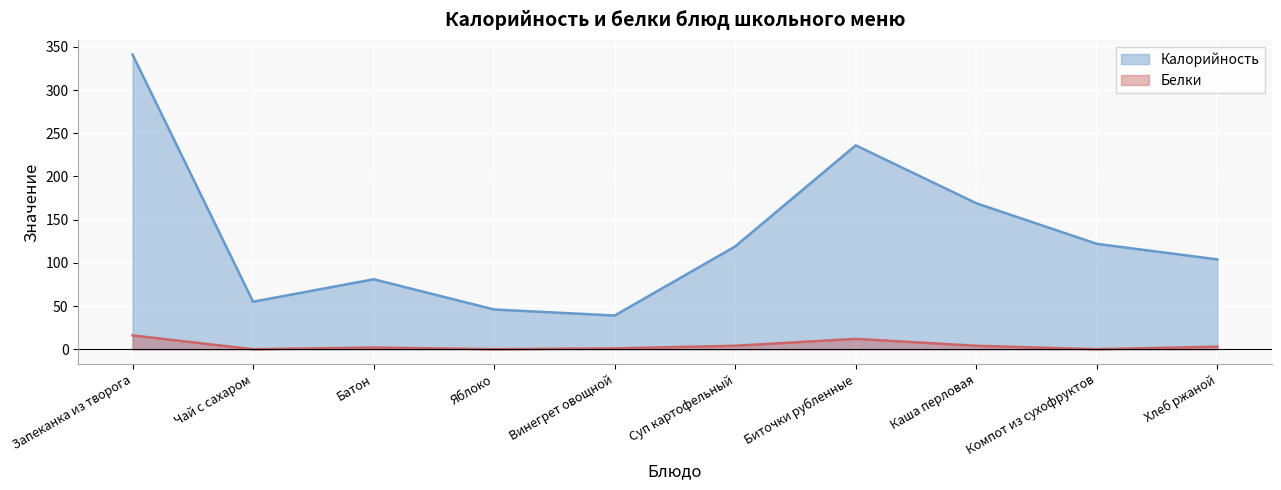

The value of Калорийность at Батон is 109. True or false?

False